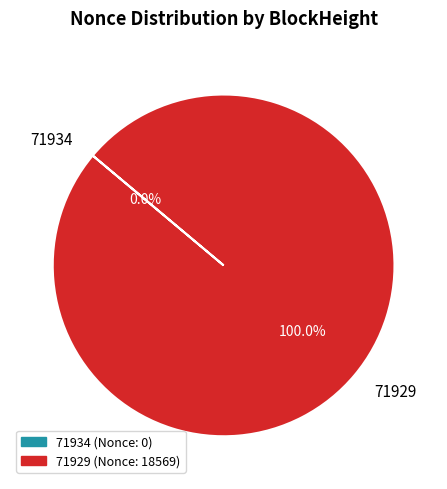

Between 71934 and 71929, which is larger?

71929